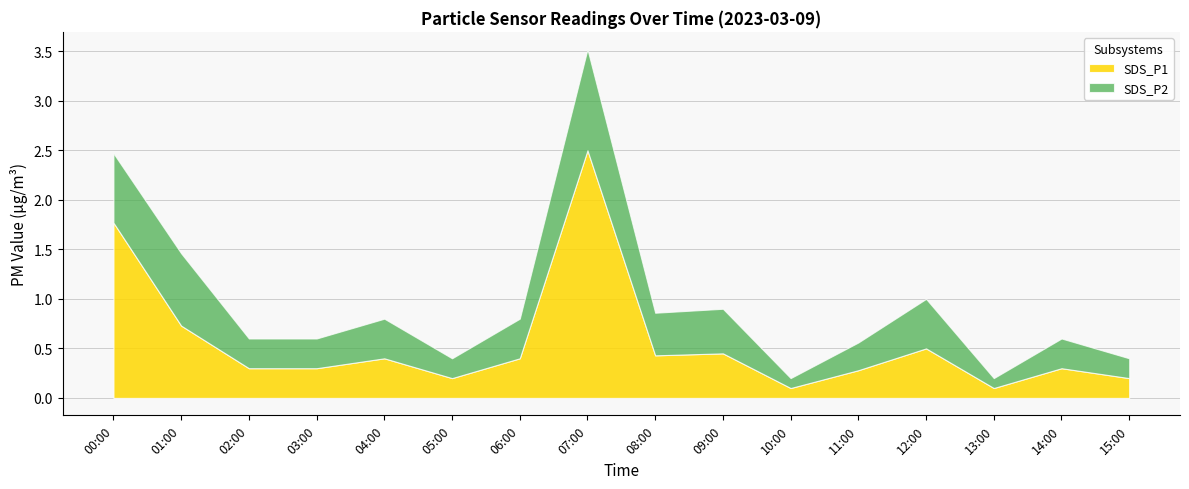

At which category is the sum across all series the highest?

07:00